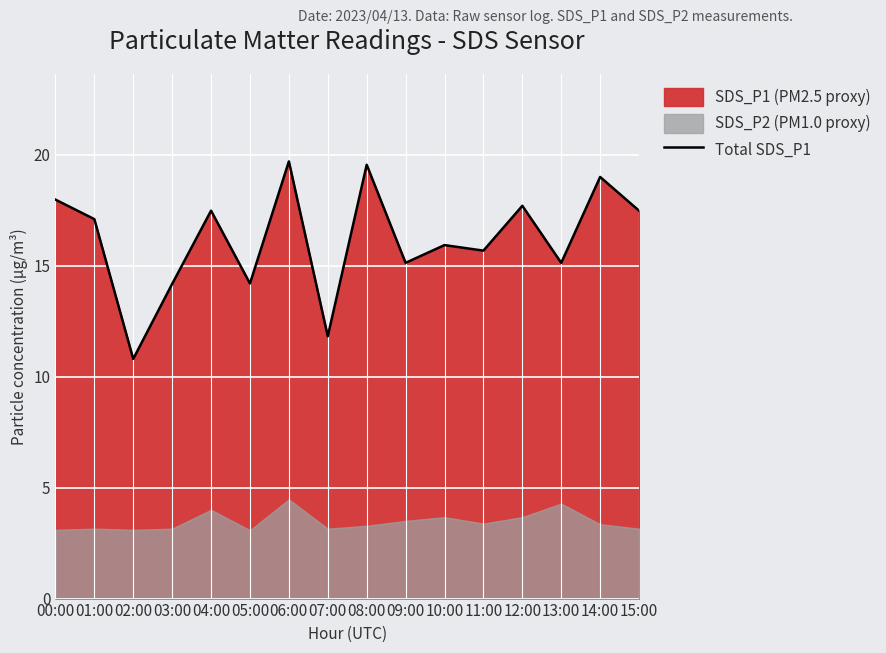

Rank the categories by value from lowest to highest.

02:00, 07:00, 03:00, 05:00, 09:00, 13:00, 11:00, 10:00, 01:00, 04:00, 15:00, 12:00, 00:00, 14:00, 08:00, 06:00